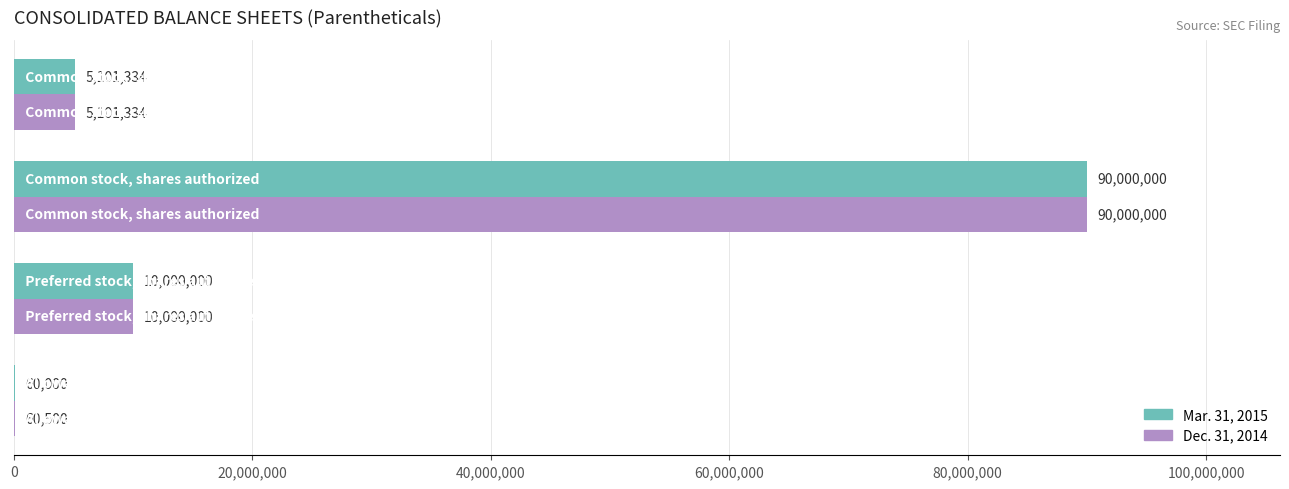

What is the maximum value shown in the chart?

90000000